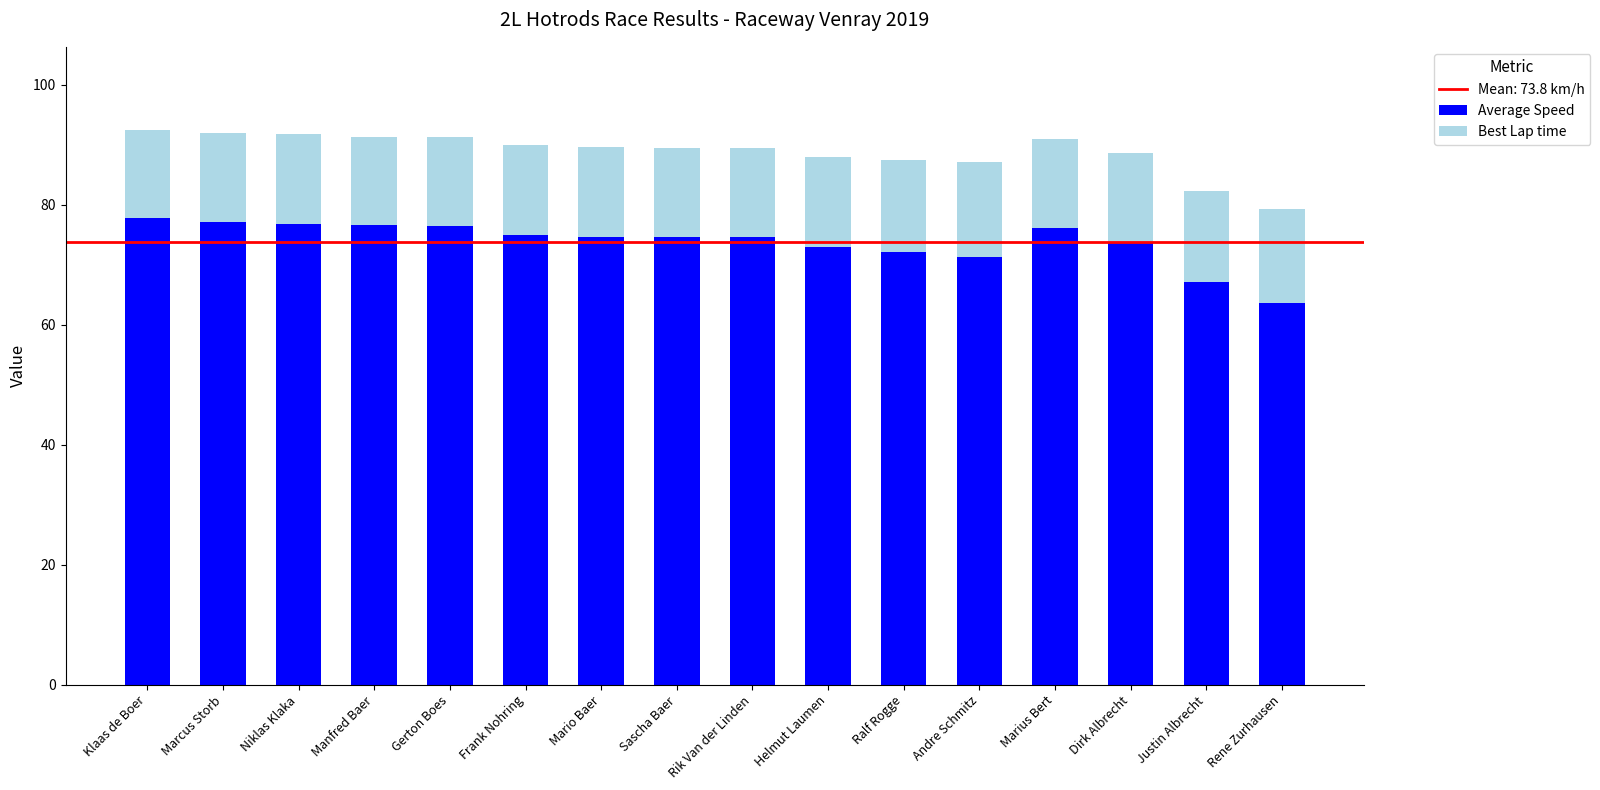

What value does the Average Speed series have at Helmut Laumen?

72.9